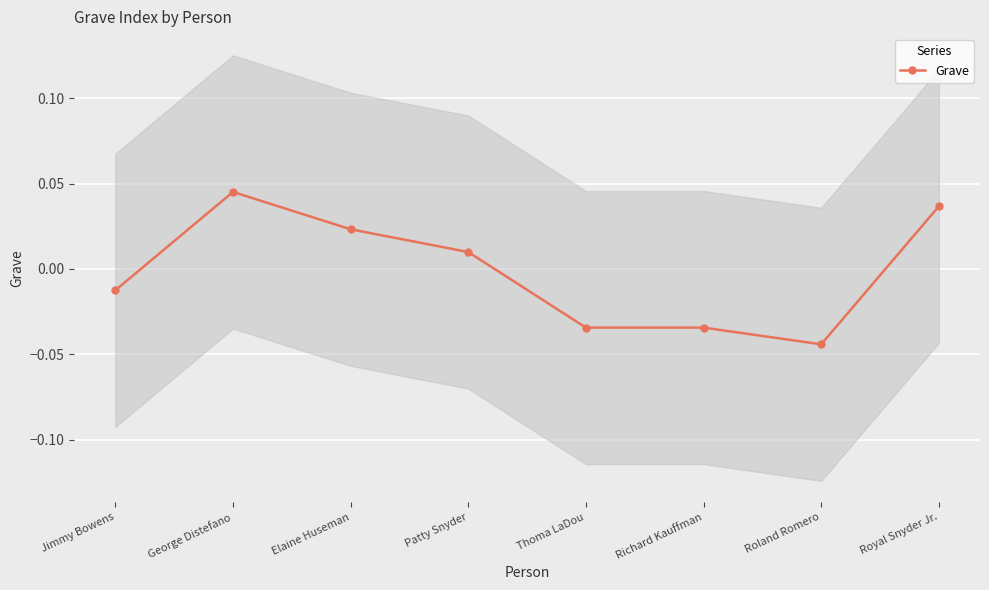

Does the chart display data point markers on the line(s)?

Yes